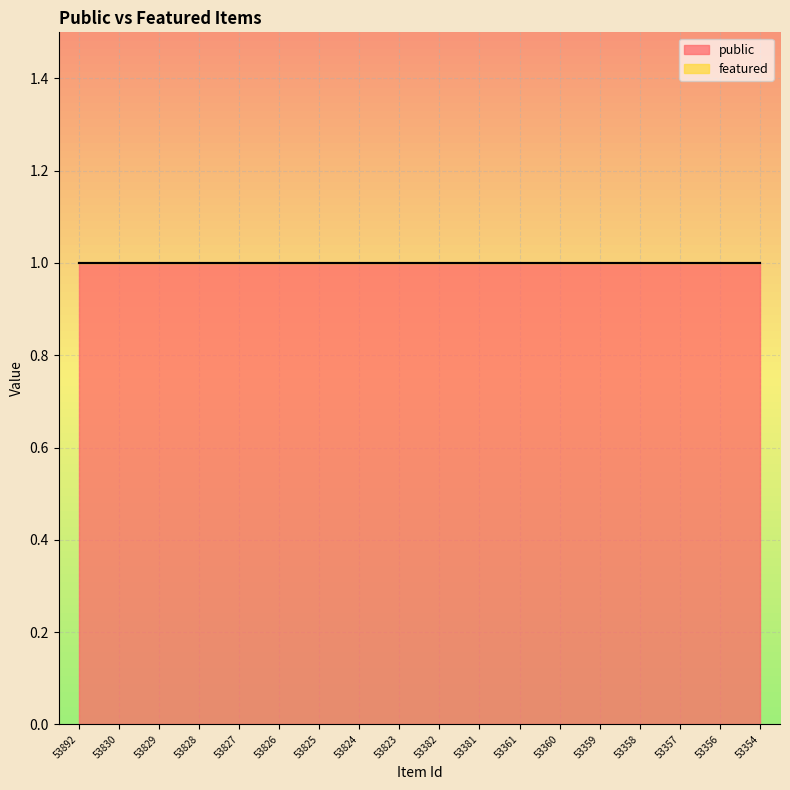

Rank the categories by featured value from highest to lowest.

53892, 53830, 53829, 53828, 53827, 53826, 53825, 53824, 53823, 53382, 53381, 53361, 53360, 53359, 53358, 53357, 53356, 53354